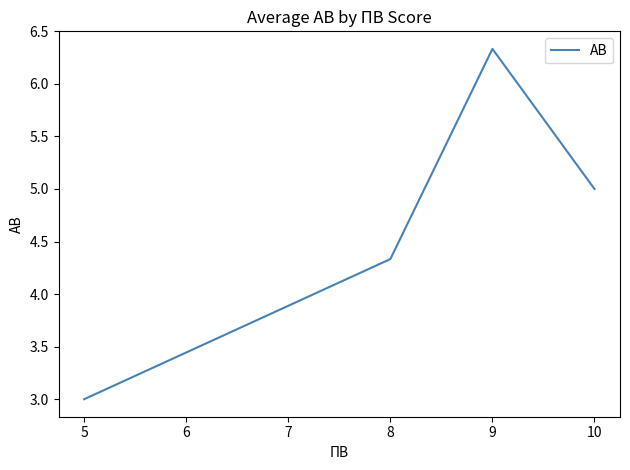

What is the sum of all values?

18.7